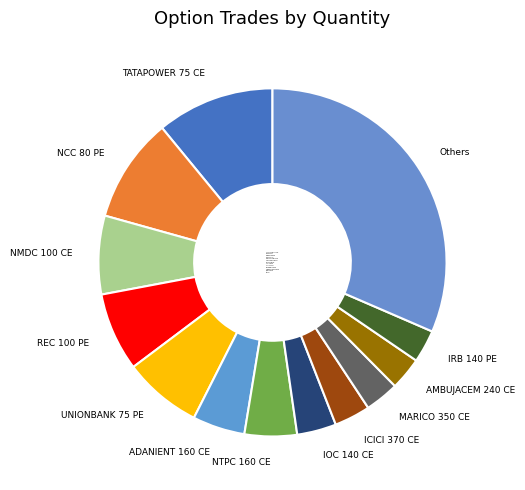

What is the largest slice in the pie chart?

Others